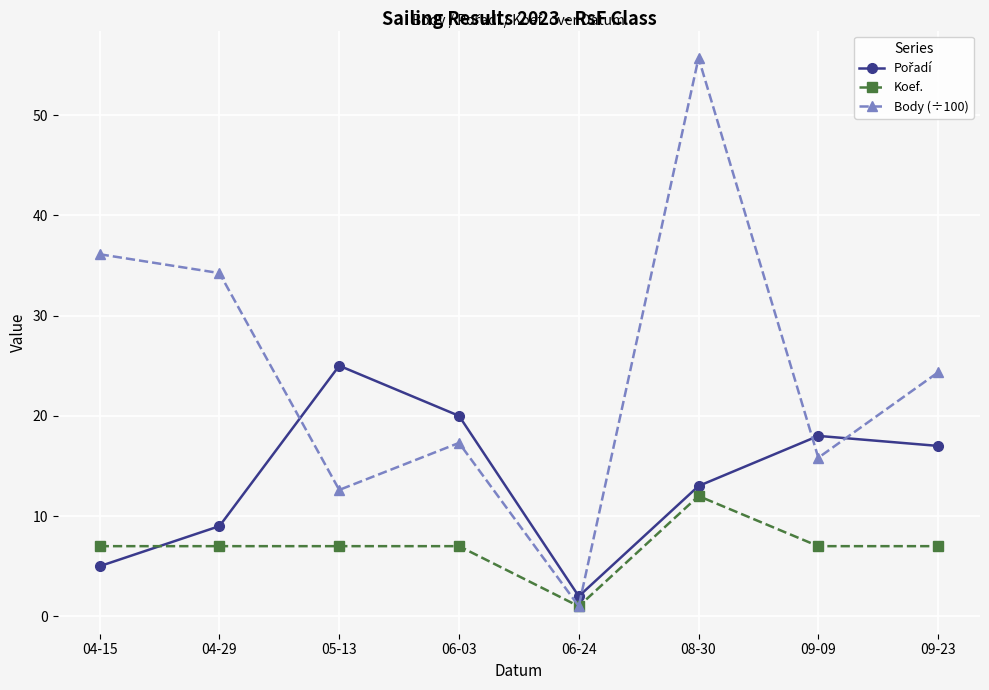

True or false: Koef. has a value of 12.0 at 06-03.

False